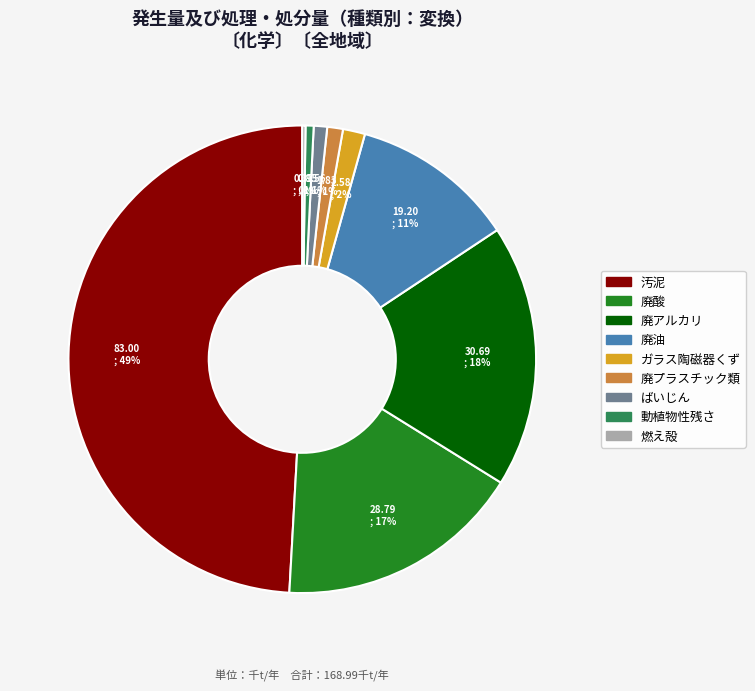

Do 動植物性残さ and ばいじん together represent more than half of the pie?

No